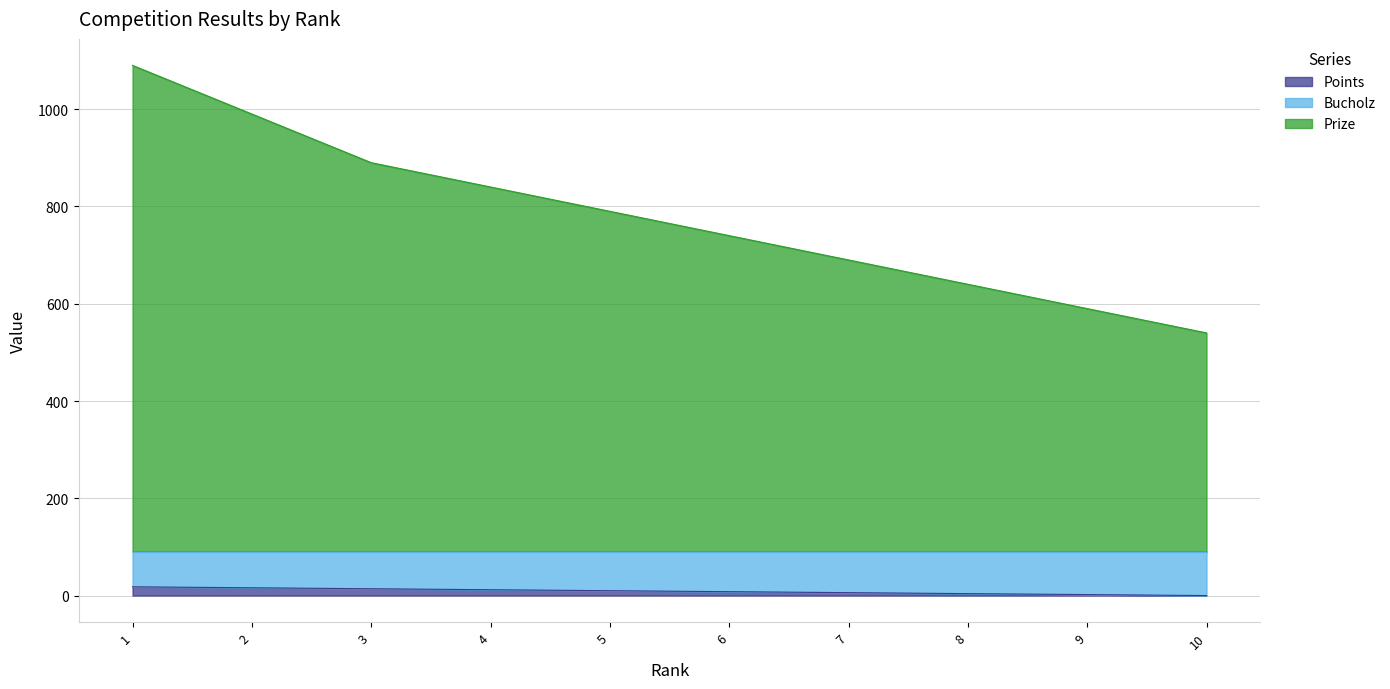

True or false: Points and Bucholz cross at least once.

False